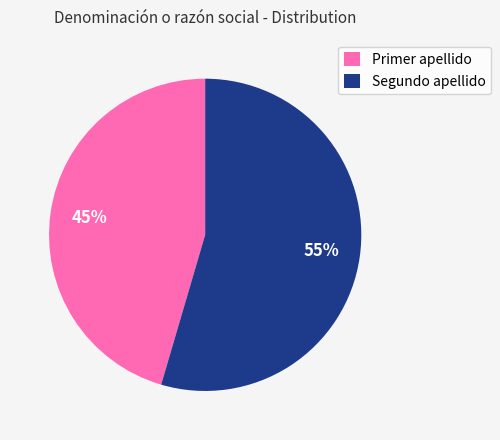

What percentage is the Primer apellido slice, to the nearest percent?

45%